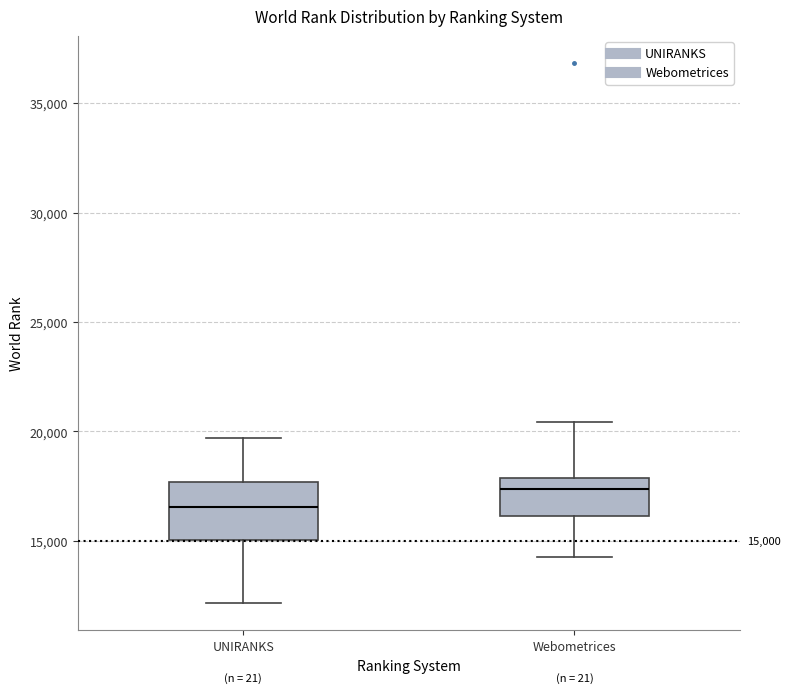

Which box has the highest median line?

Webometrices